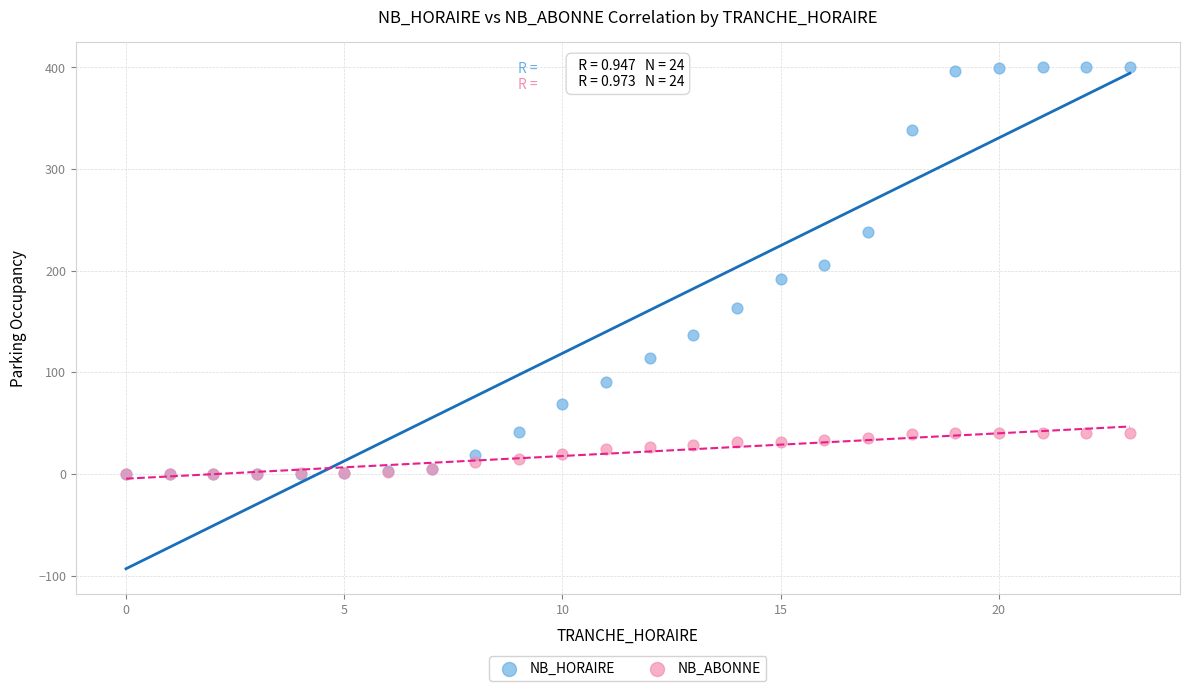

Which series has the widest spread of Y values?

NB_HORAIRE